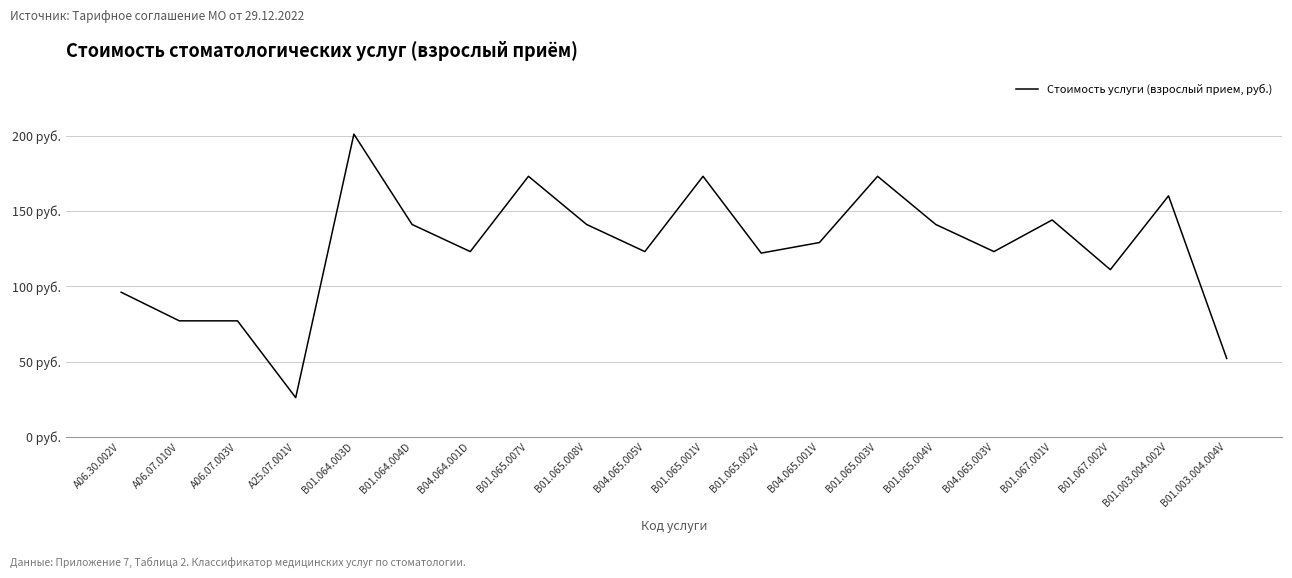

Reading left to right, list all the values displayed in this chart.

A06.30.002V=96	A06.07.010V=77	A06.07.003V=77	A25.07.001V=26	B01.064.003D=201	B01.064.004D=141	B04.064.001D=123	B01.065.007V=173	B01.065.008V=141	B04.065.005V=123	B01.065.001V=173	B01.065.002V=122	B04.065.001V=129	B01.065.003V=173	B01.065.004V=141	B04.065.003V=123	B01.067.001V=144	B01.067.002V=111	B01.003.004.002V=160	B01.003.004.004V=52